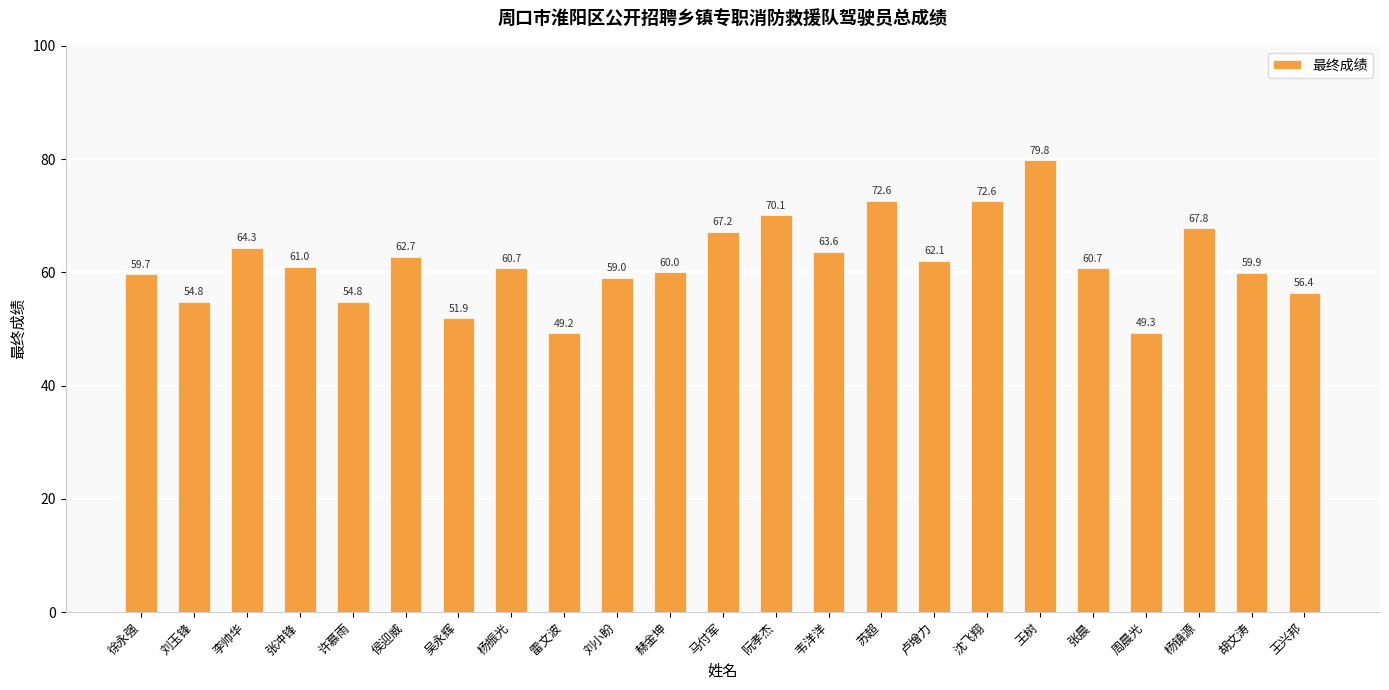

What is the label of the 12th bar from the left?

马付军